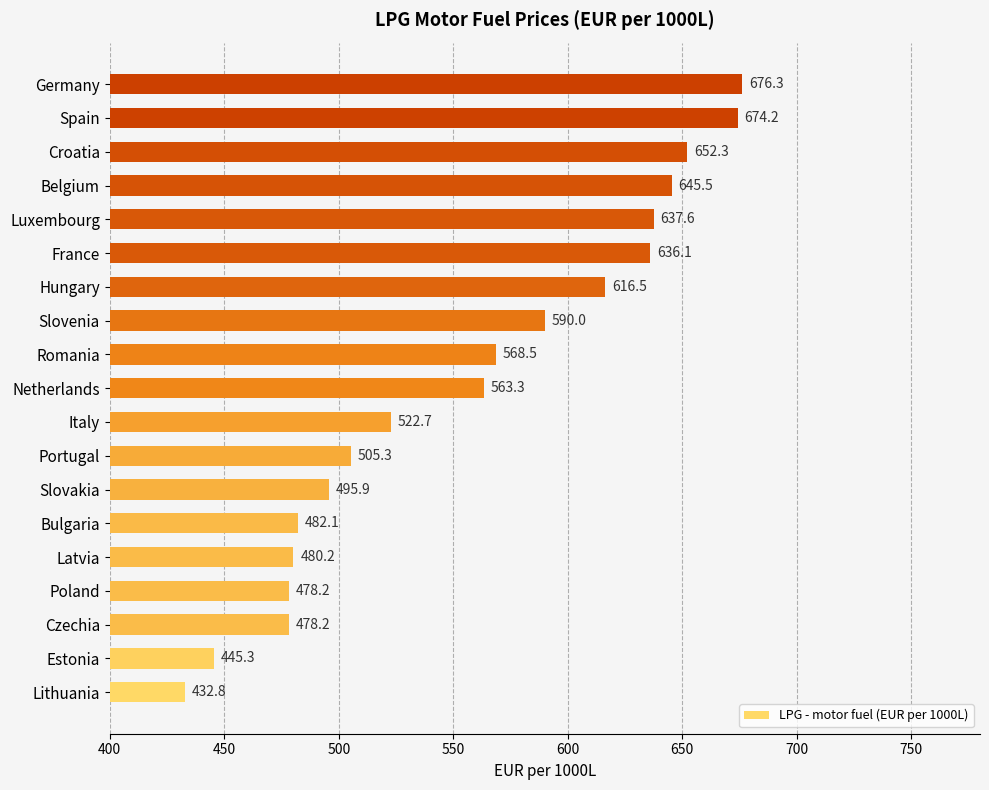

What is the change in value from Slovakia to Spain?

+178.3